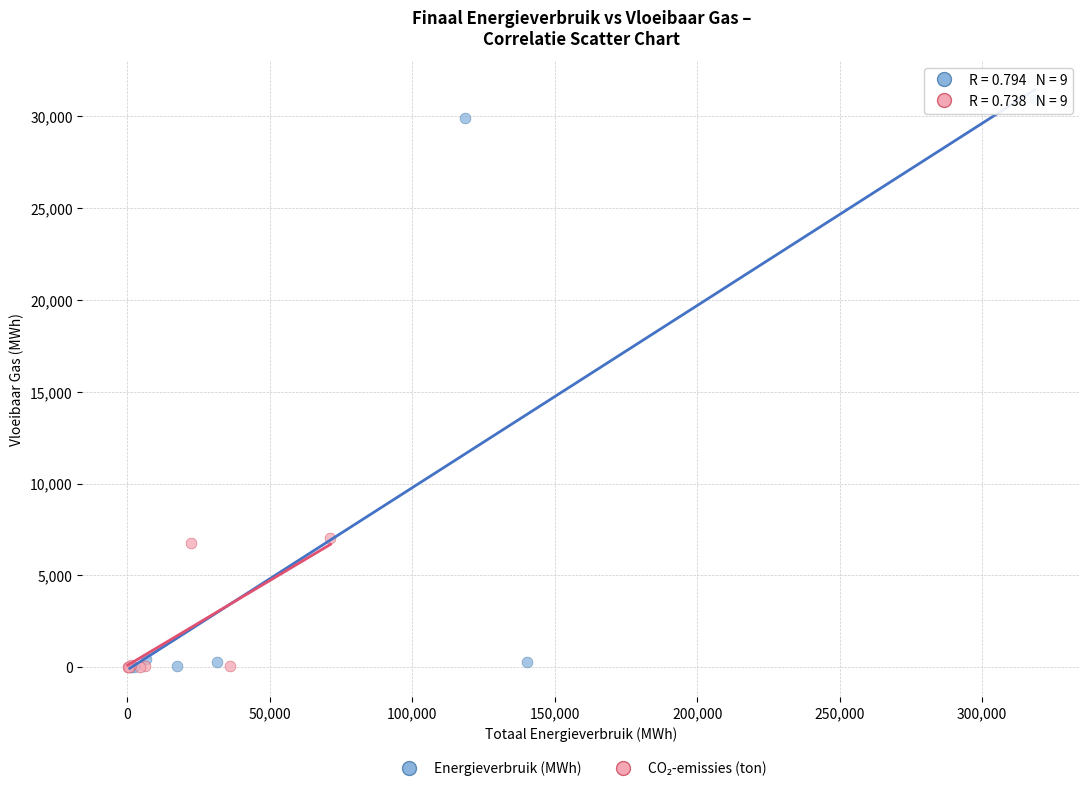

Which series has the largest Y range (max minus min)?

Energieverbruik (MWh)